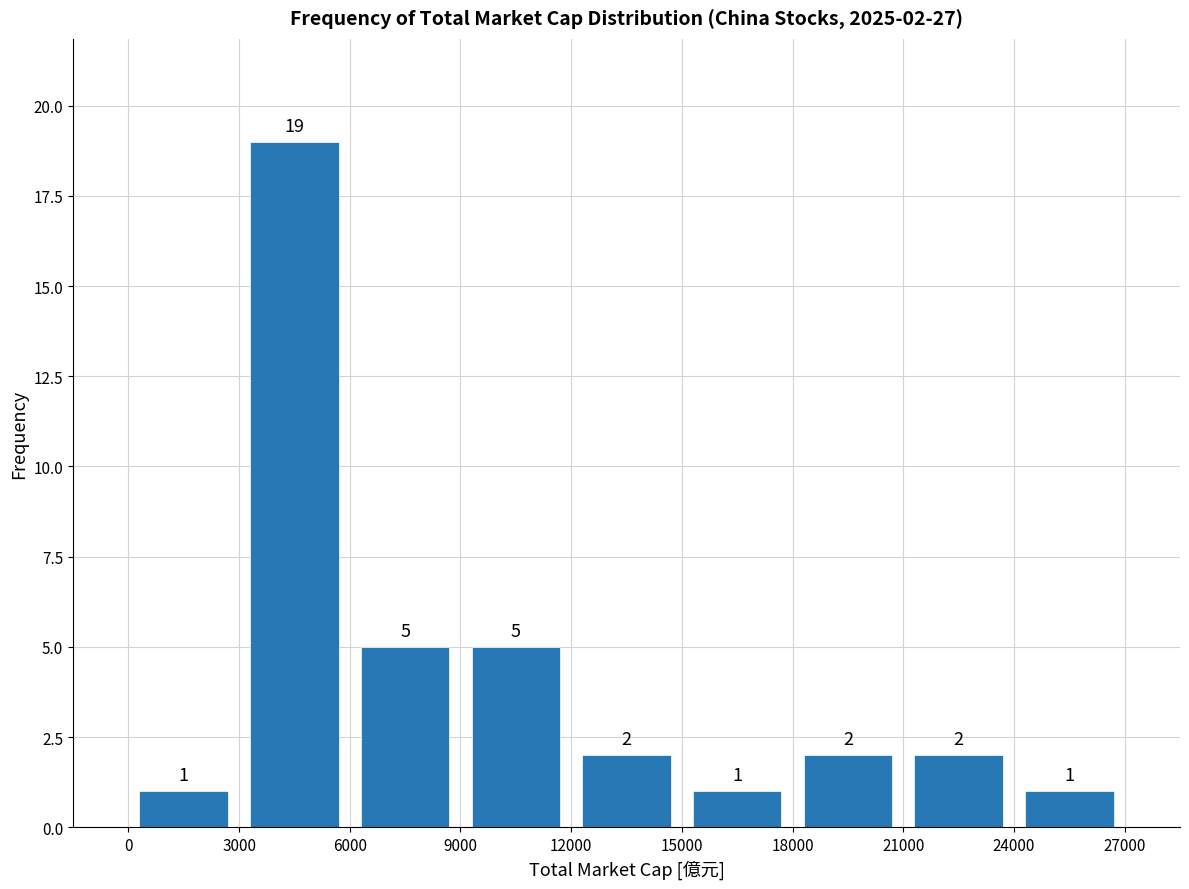

Over which range of the x-axis is the bar tallest?

3000 to 6000